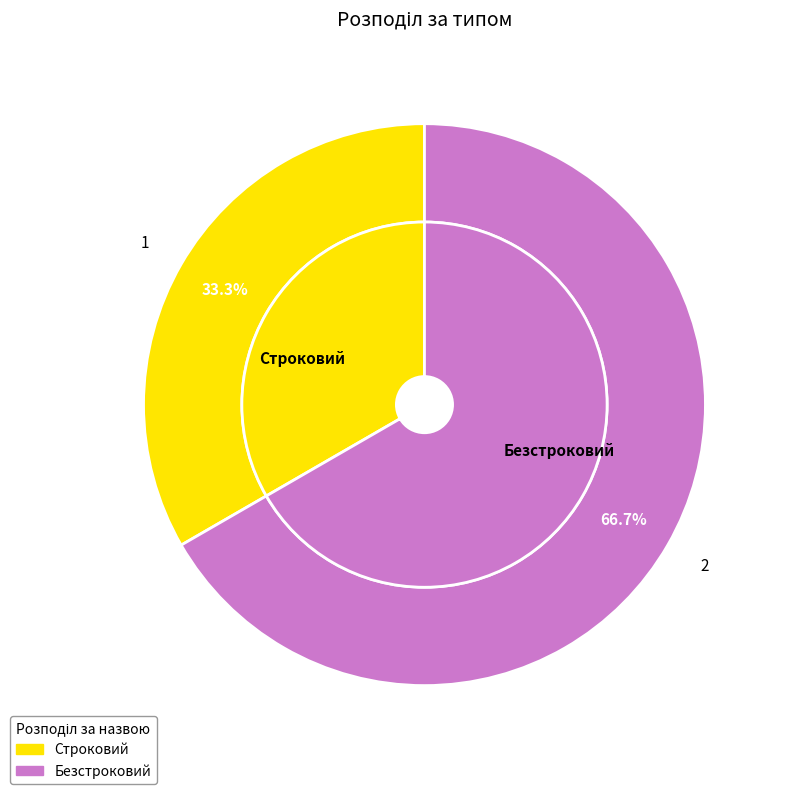

What portion of the pie excludes Безстроковий?

33.3%